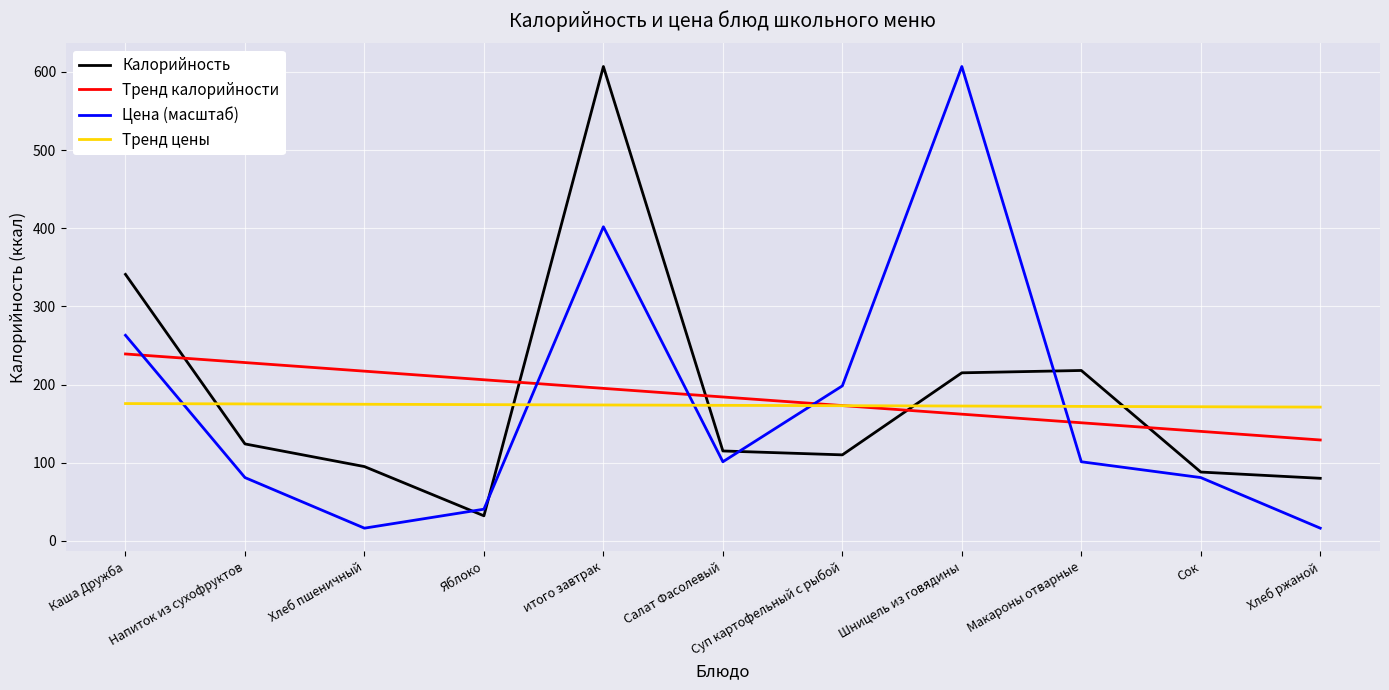

What position from the left is Макароны отварные?

9